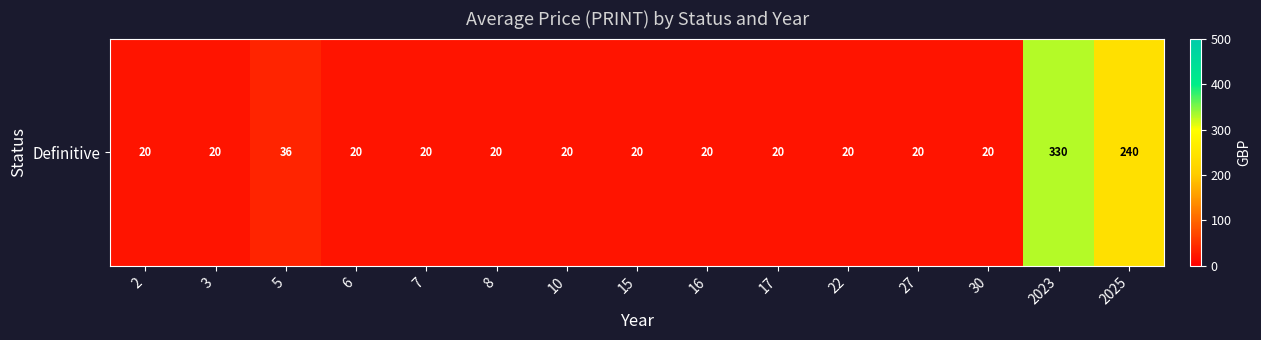

What is the sum of all values?

846